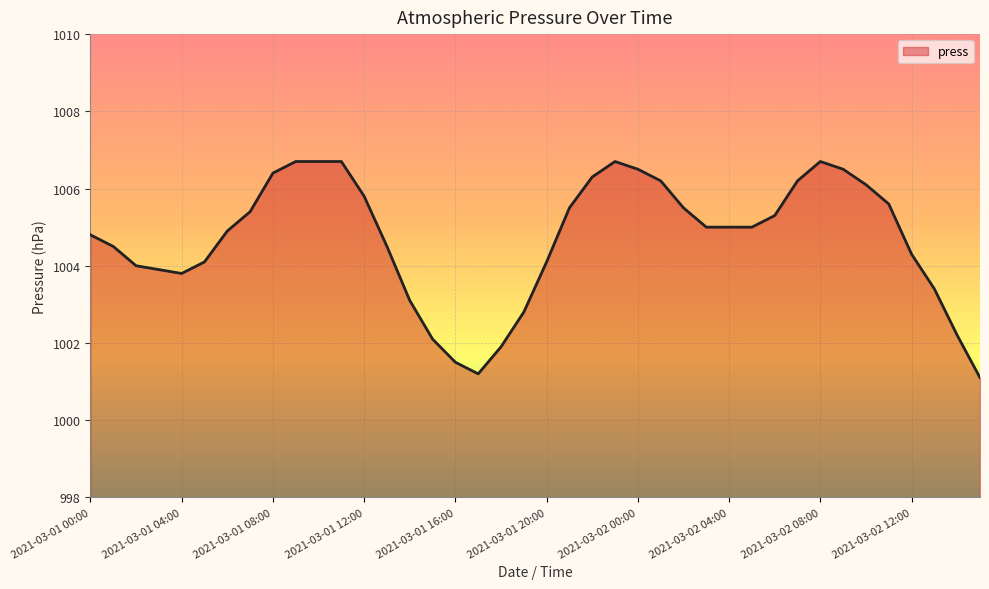

What is the difference between the maximum and minimum values?

5.6